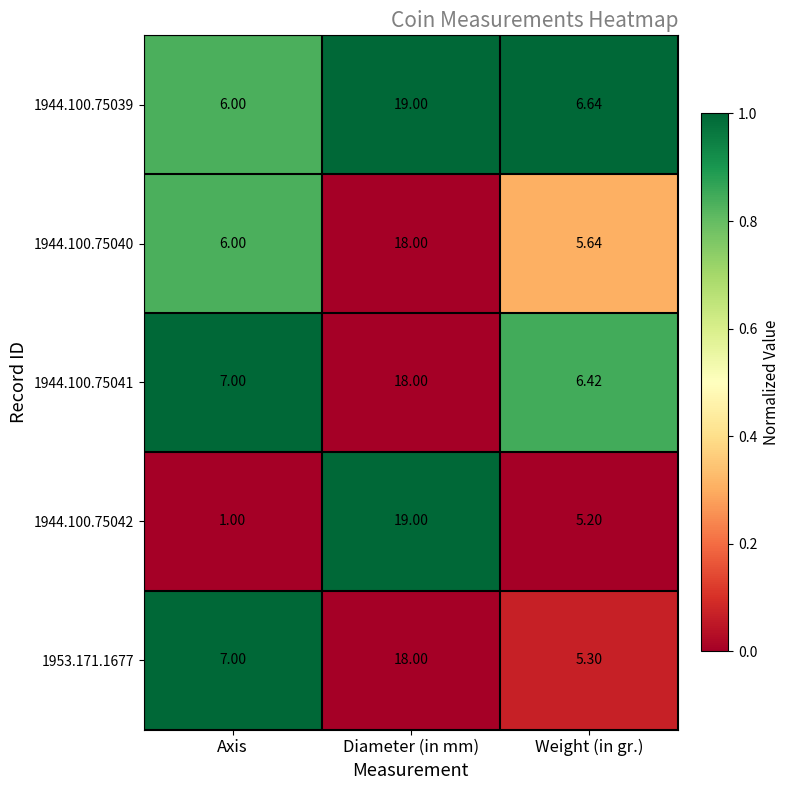

How many distinct data groups are displayed?

5